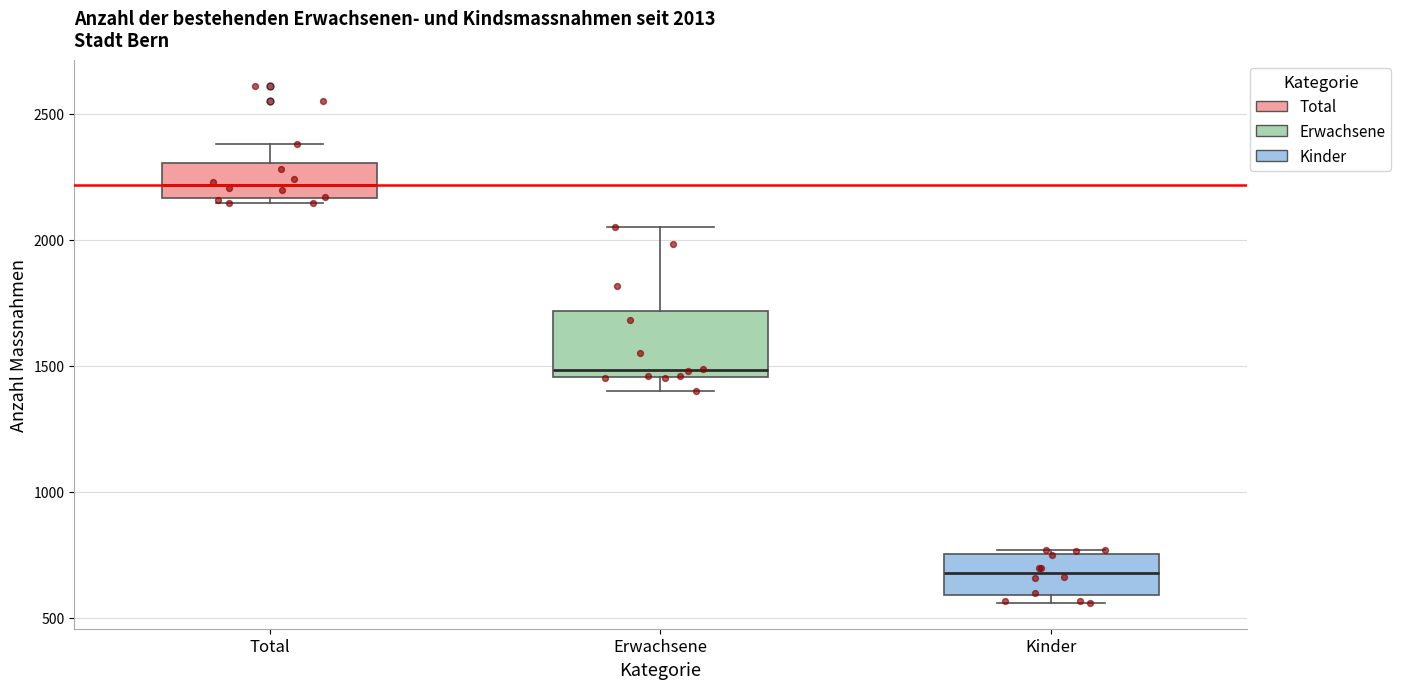

Which box's median line is the highest?

Total